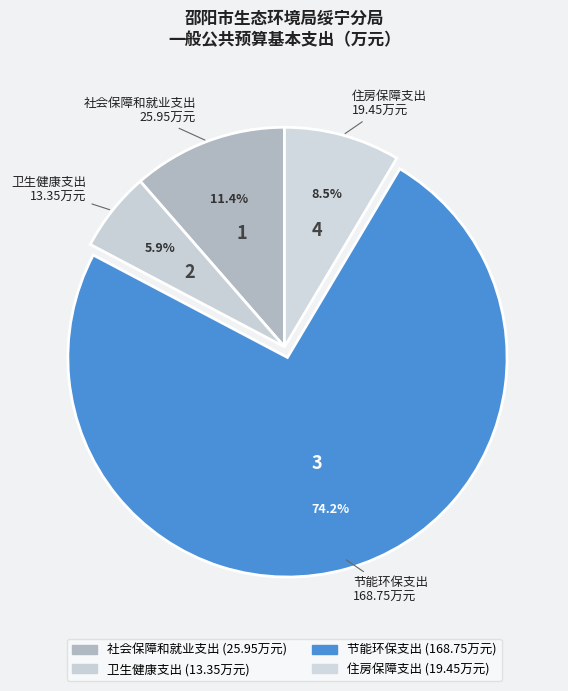

Rank the categories by value from highest to lowest.

节能环保支出, 社会保障和就业支出, 住房保障支出, 卫生健康支出